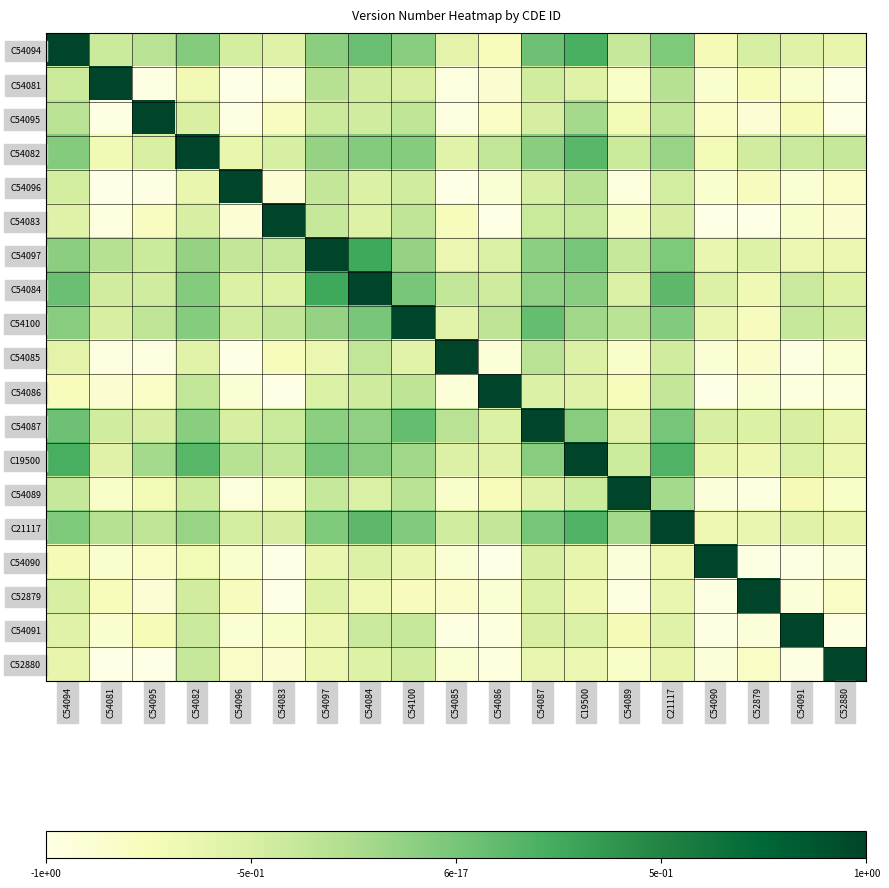

Which has a higher value, C19500 or C54081?

C19500